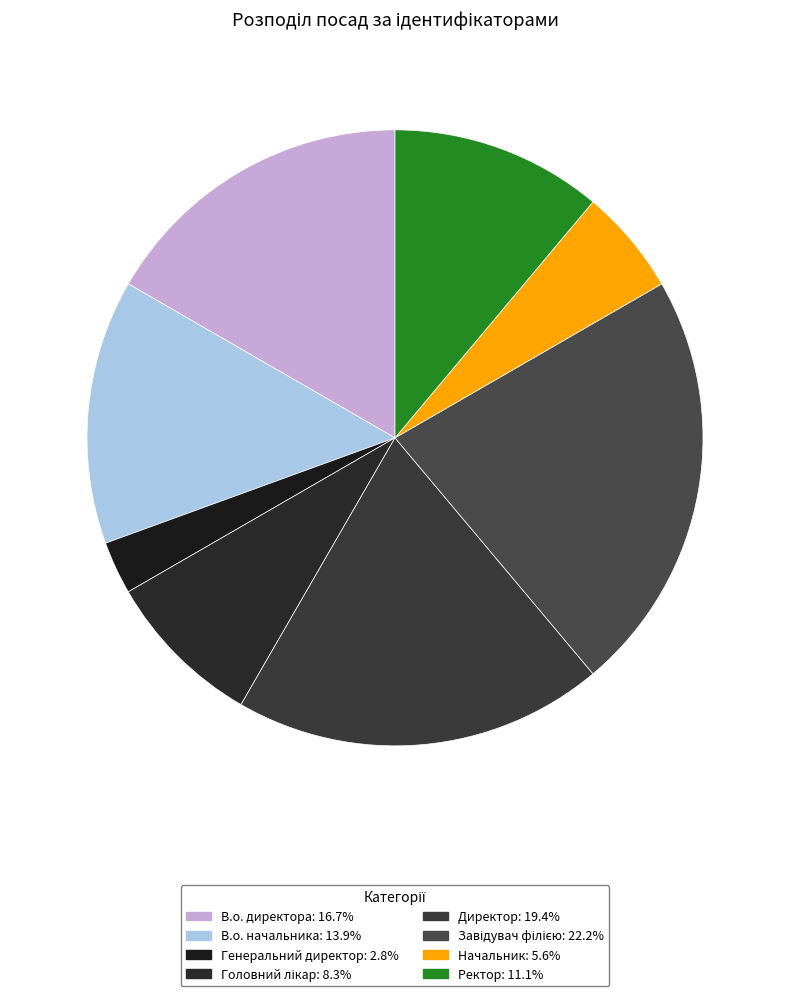

What is the largest slice in the pie chart?

Завідувач філією